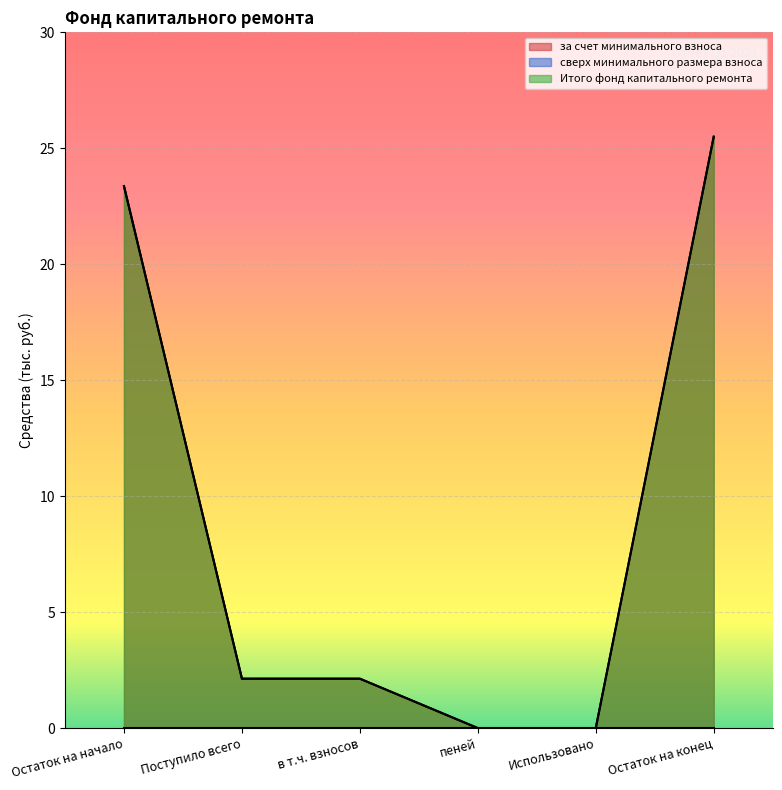

Between пеней and Остаток на конец, which series saw the biggest shift?

за счет минимального взноса